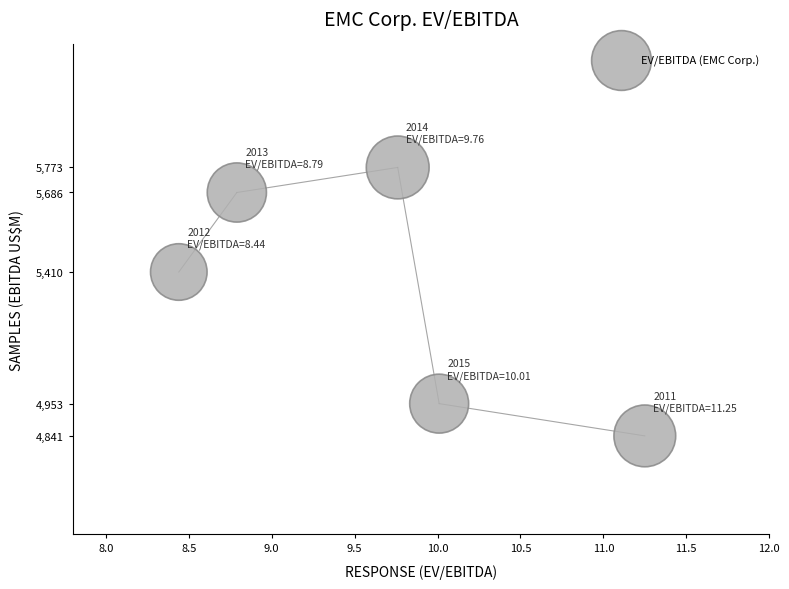

What Y value in the scatter plot is closest to 5307?

5410